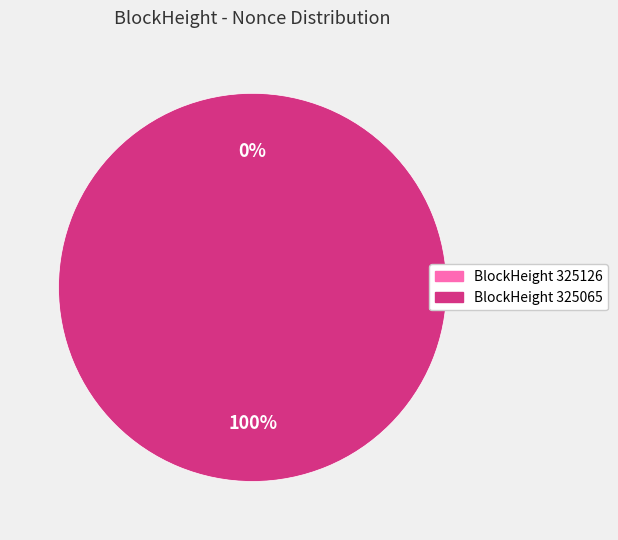

True or false: 325126 accounts for 9% of the total.

False